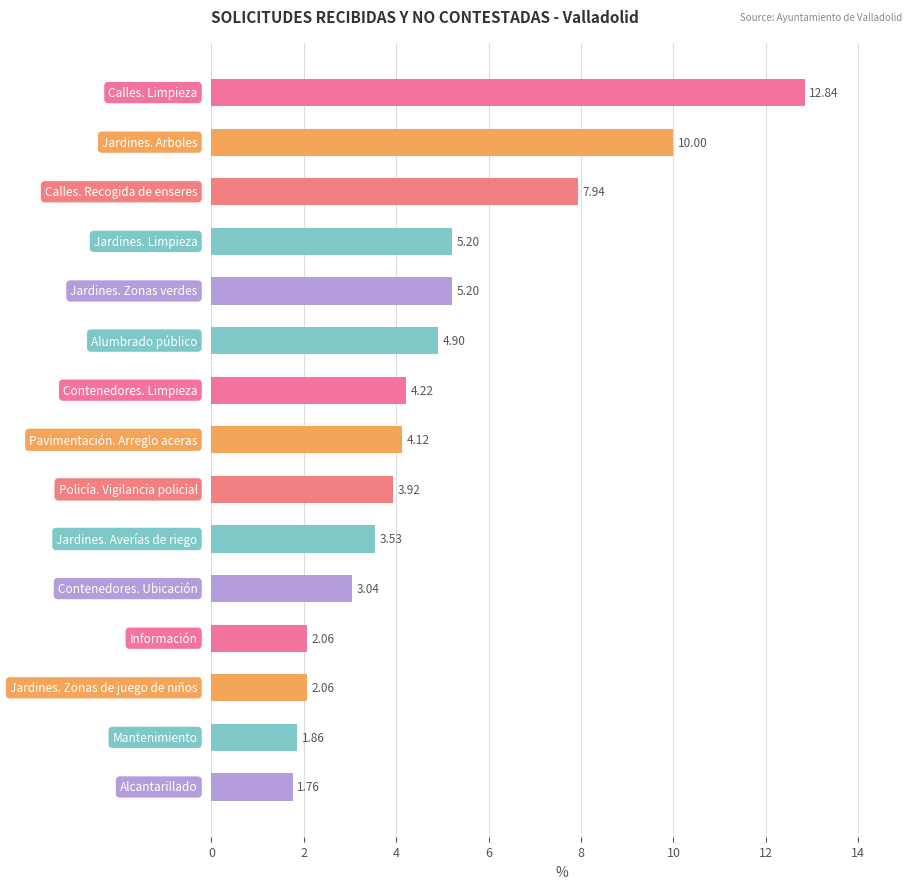

What is the average value?

4.8